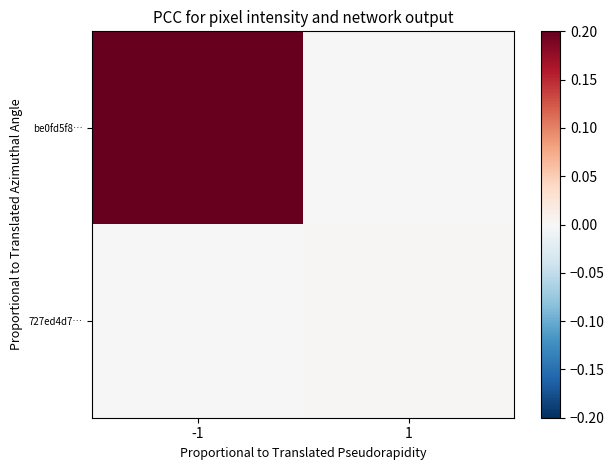

Which series has the largest range (max minus min)?

be0fd5f8…